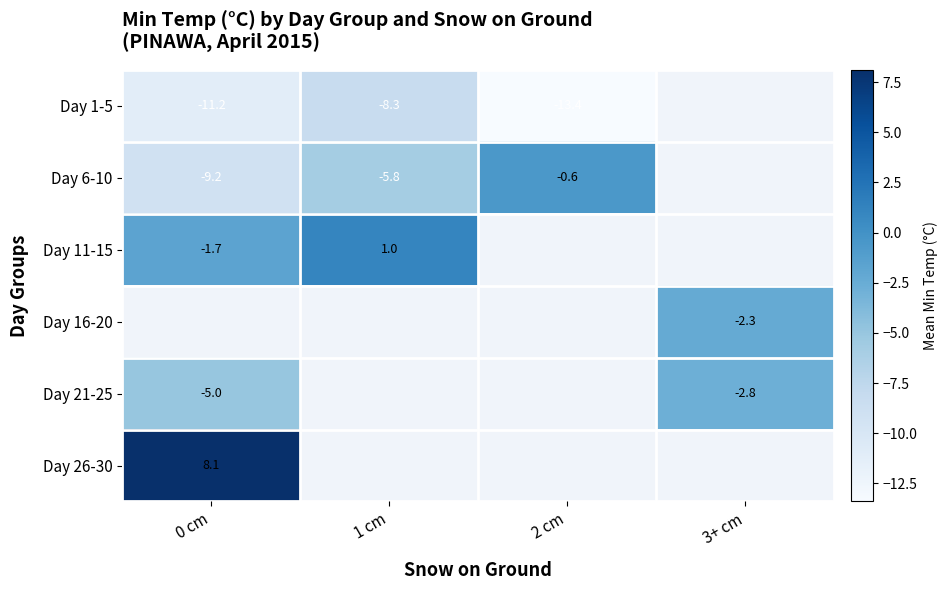

The Day 11-15 series shows 1.0 at 1 cm. True or false?

True